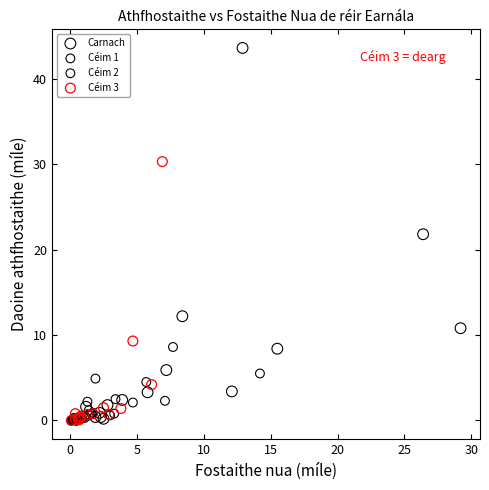

What are all the series names shown in the legend?

Carnach, Céim 1, Céim 2, Céim 3